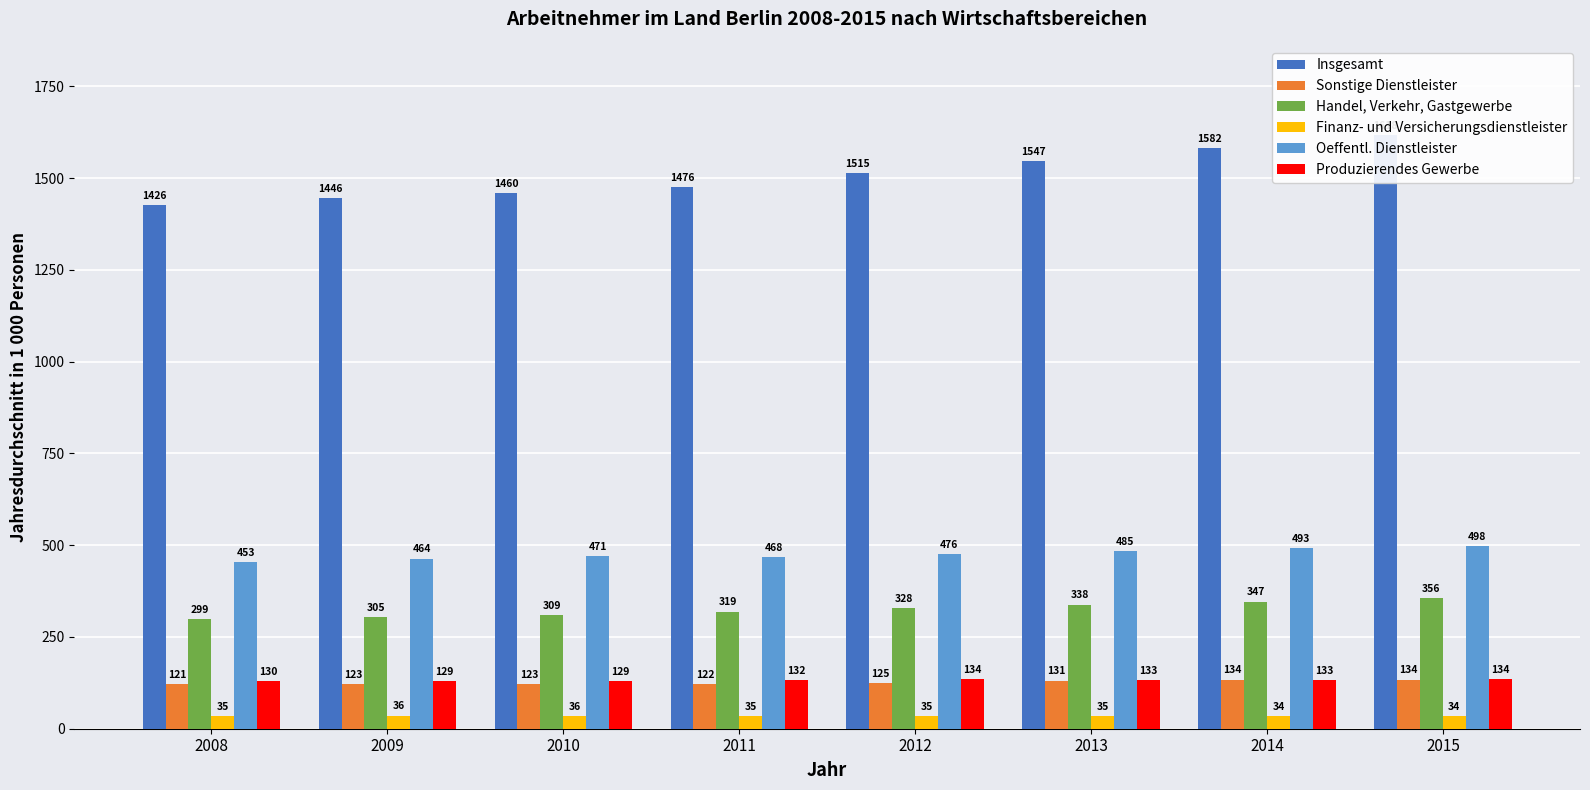

What is the value of the Oeffentl. Dienstleister bar at the 8th from the left?

498.4